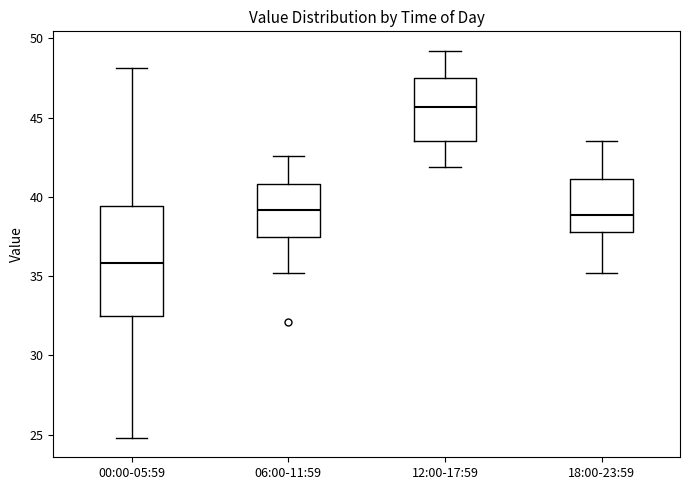

Reading left to right, transcribe this box plot: for each box, give where its median line is, the range the box spans, and where its two whiskers end, as read against the y-axis. The values are not printed on the chart, so give them approximately, as read against the axis.

00:00-05:59: median 36.0, box 32.5 to 39.5, whiskers 25.0 to 48.0
06:00-11:59: median 39.0, box 37.5 to 41.0, whiskers 35.0 to 42.5
12:00-17:59: median 45.5, box 43.5 to 47.5, whiskers 42.0 to 49.0
18:00-23:59: median 39.0, box 38.0 to 41.0, whiskers 35.0 to 43.5